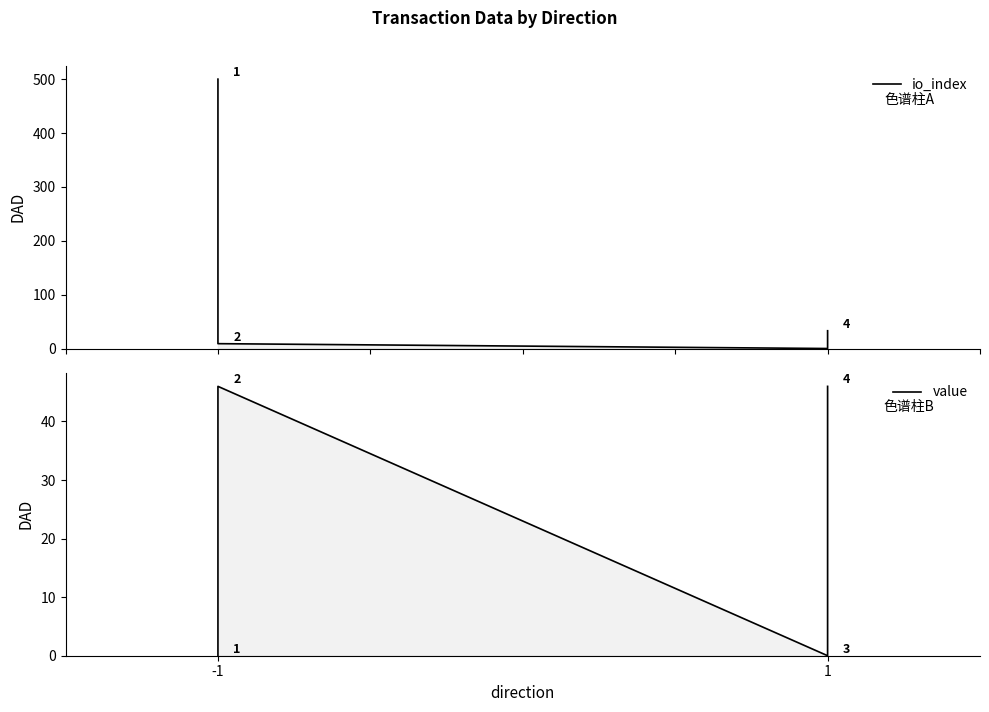

What is the difference between the io_index values at 1 and -1?

491.0